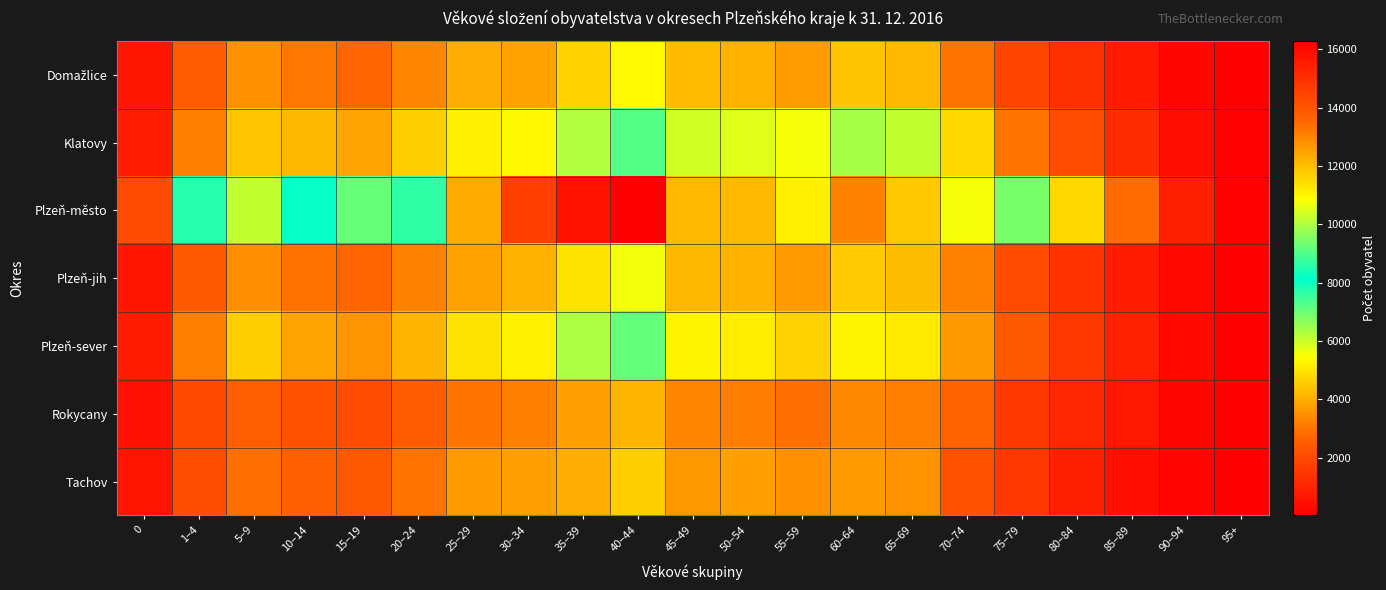

At 15–19, list the series in order from smallest to largest.

Rokycany, Tachov, Plzeň-jih, Domažlice, Plzeň-sever, Klatovy, Plzeň-město